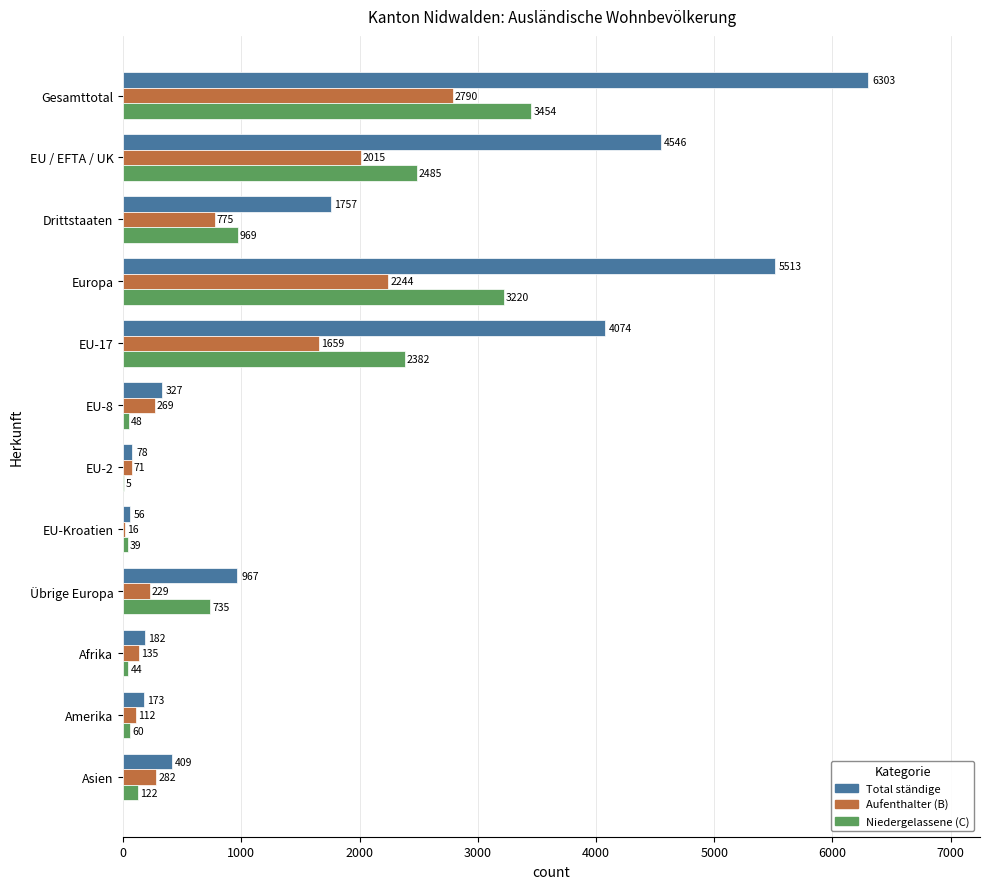

What is the total value across all series at EU-8?

644